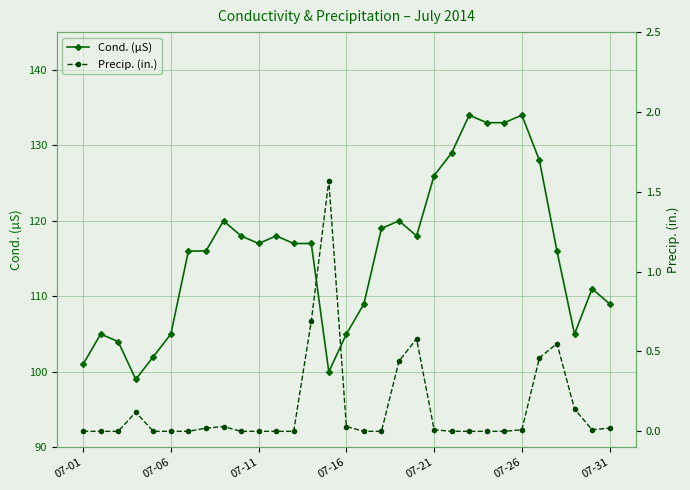

Which series has the largest range (max minus min)?

Cond. (µS)